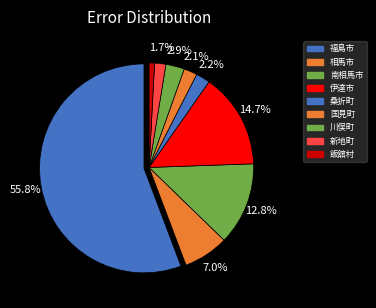

Count the number of slices in the pie.

9